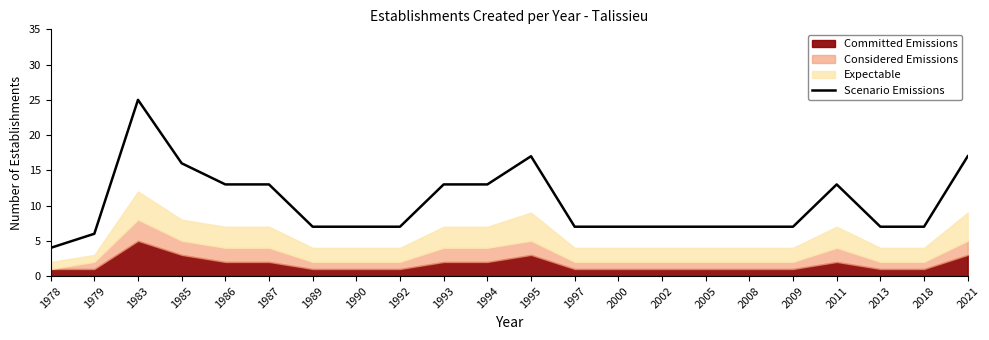

Reading left to right, transcribe all the data shown in this chart.

1978=4	1979=6	1983=25	1985=16	1986=13	1987=13	1989=7	1990=7	1992=7	1993=13	1994=13	1995=17	1997=7	2000=7	2002=7	2005=7	2008=7	2009=7	2011=13	2013=7	2018=7	2021=17